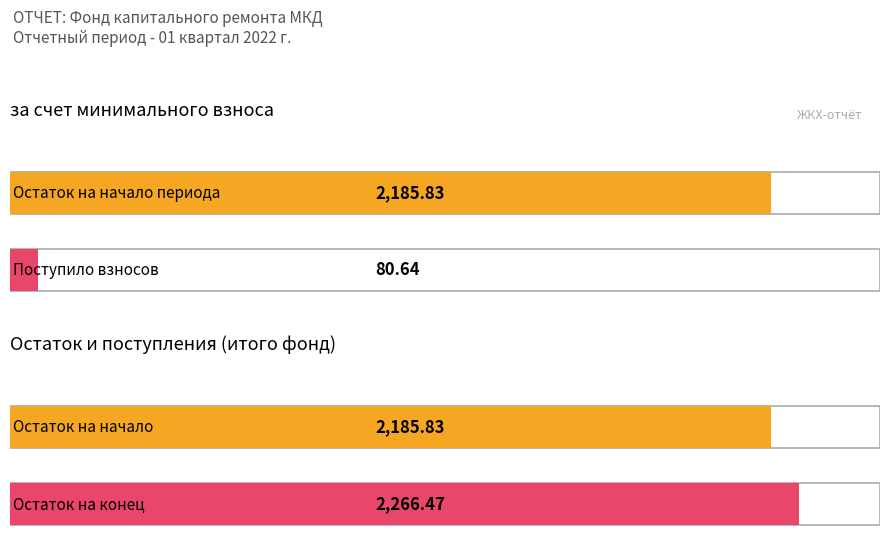

How many bars are there in each group?

2